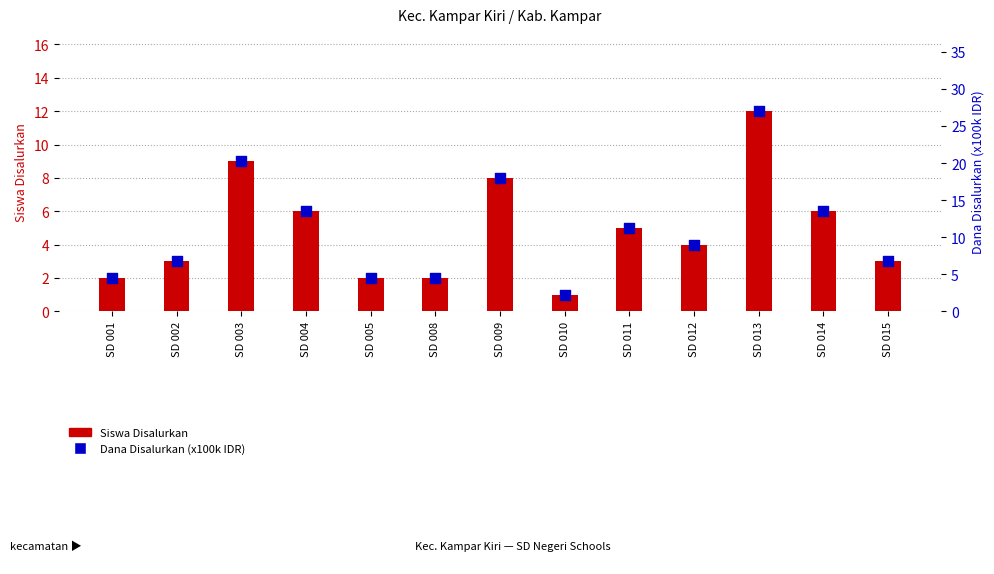

Which series contains the highest Y value?

Dana Disalurkan (x100k IDR)